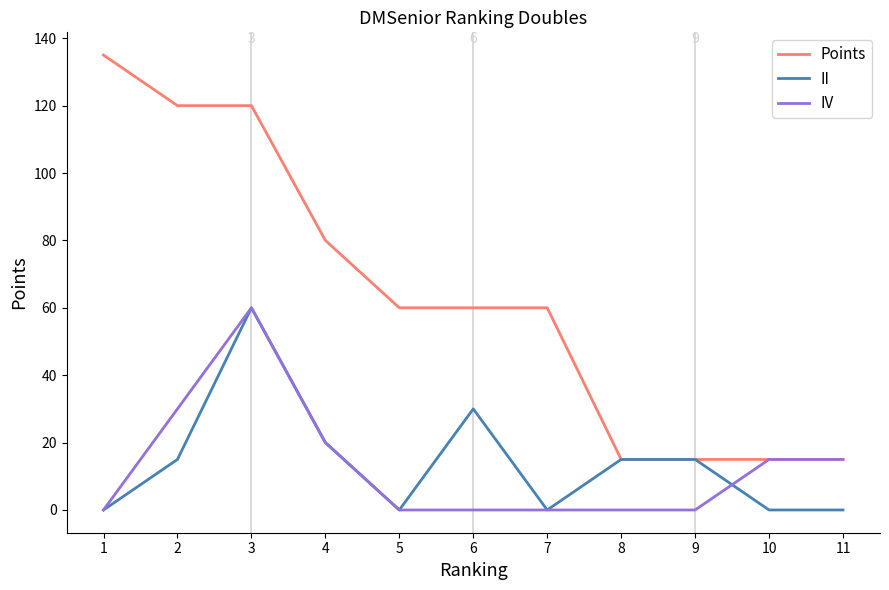

What is the maximum value for IV?

60